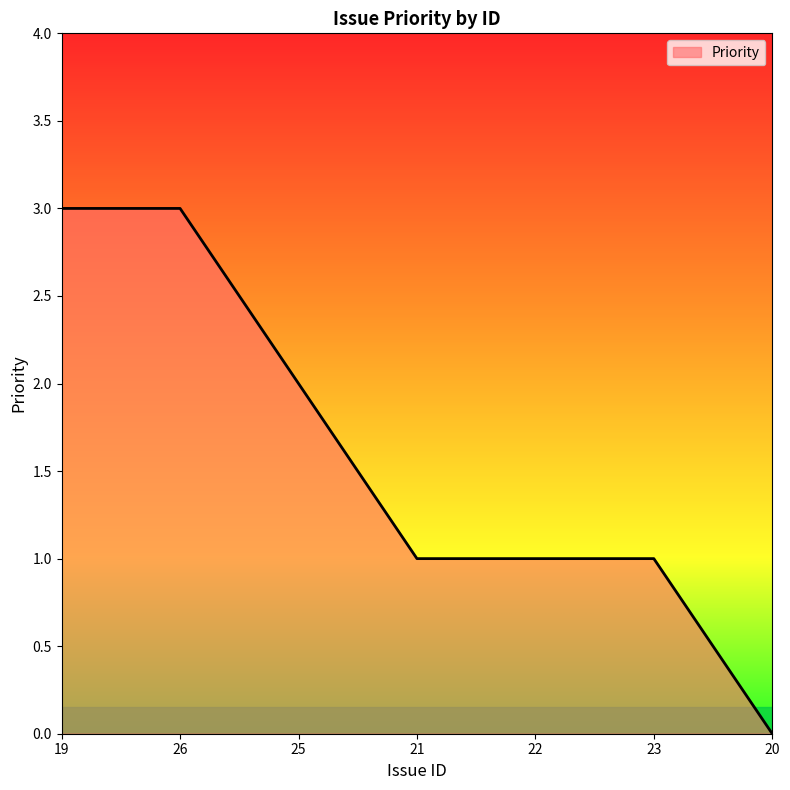

What position from the left is 22?

5